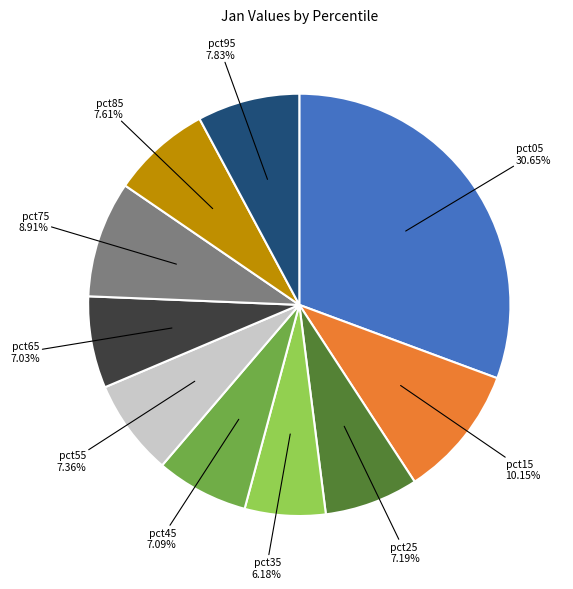

Is it true that pct95 is 1% of the pie?

False